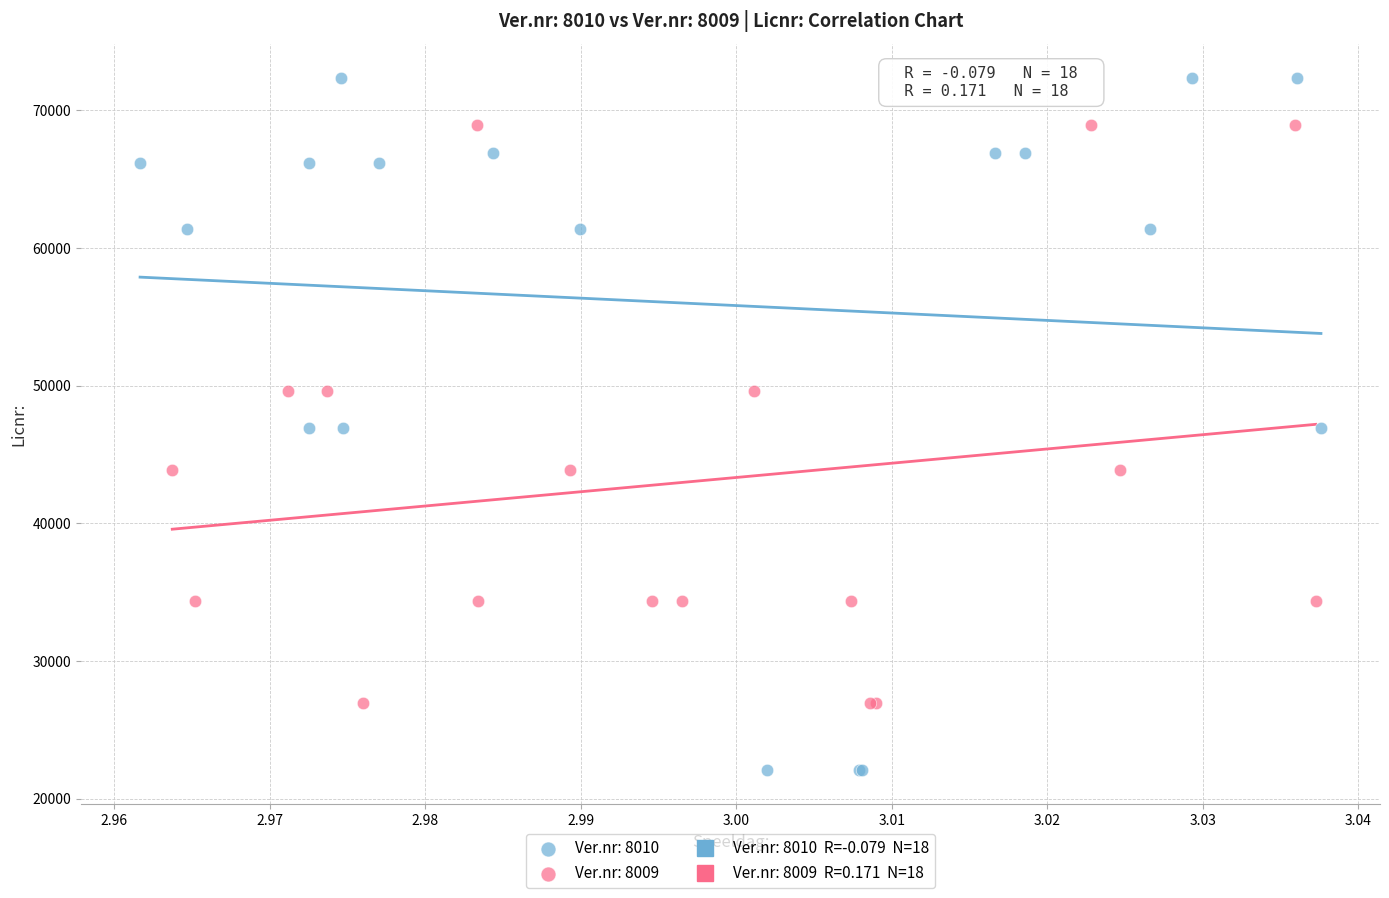

Which series contains the highest Y value?

Ver.nr: 8010